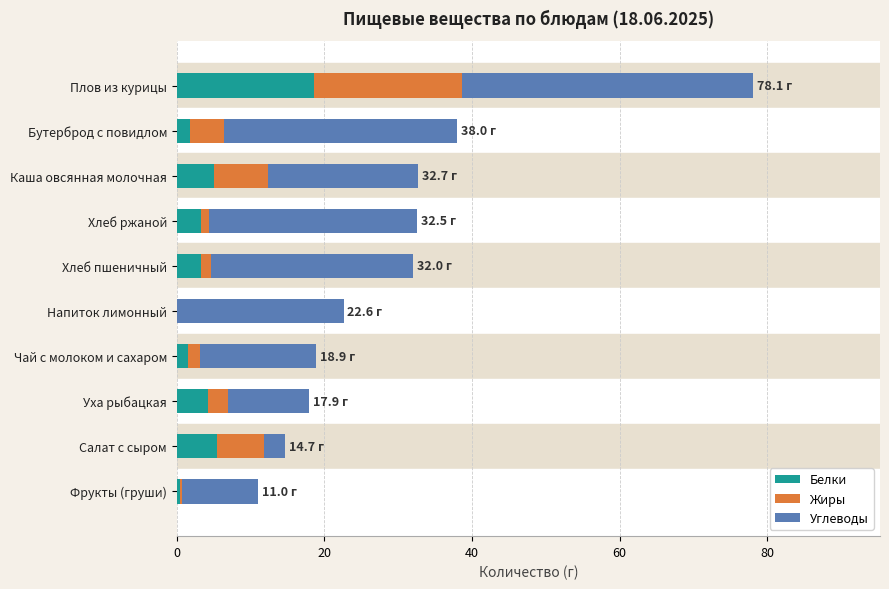

At which category is the sum across all series the highest?

Плов из курицы